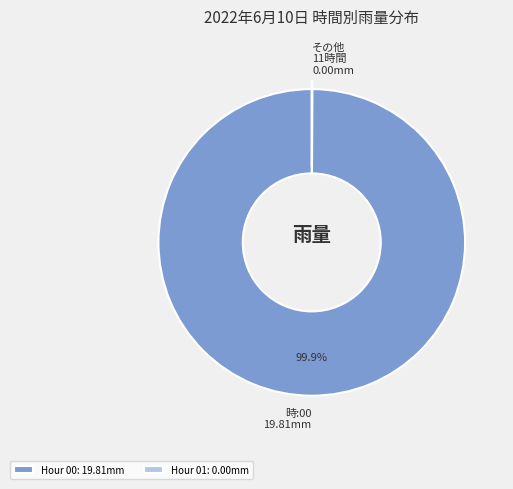

Does any single category account for the majority?

Yes